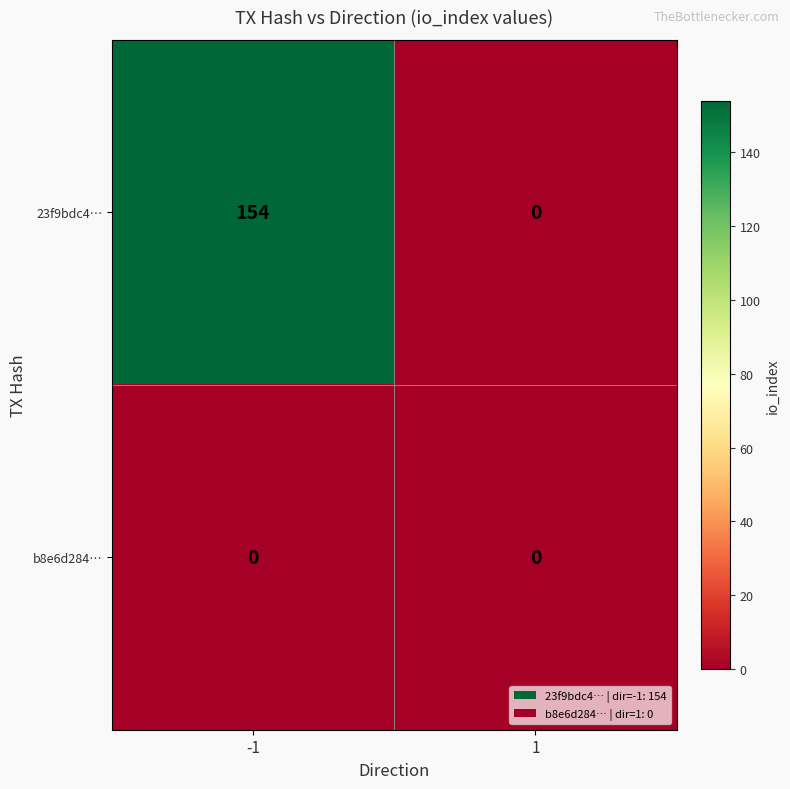

True or false: 23f9bdc4… has a value of 0 at 1.

True